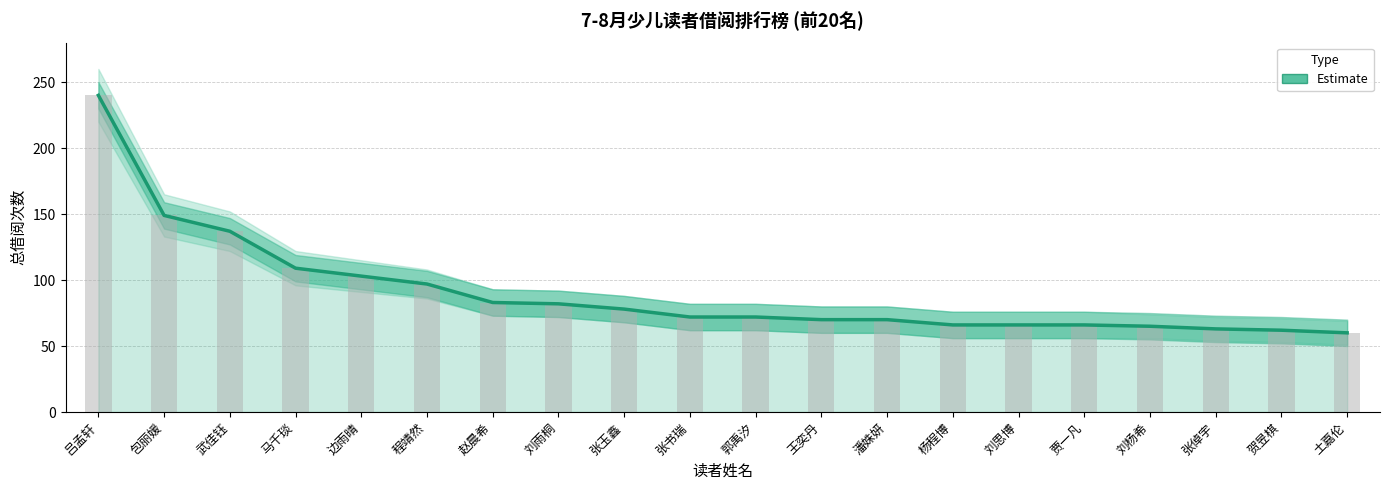

Rank the categories by value from highest to lowest.

吕孟轩, 包丽媛, 武佳钰, 马千琰, 边雨晴, 程靖然, 赵晨希, 刘雨桐, 张玉鑫, 张书瑞, 郭禹汐, 王奕丹, 潘姝妍, 杨程博, 刘思博, 贾一凡, 刘杨希, 张倬宇, 贺昱棋, 土嘉伦